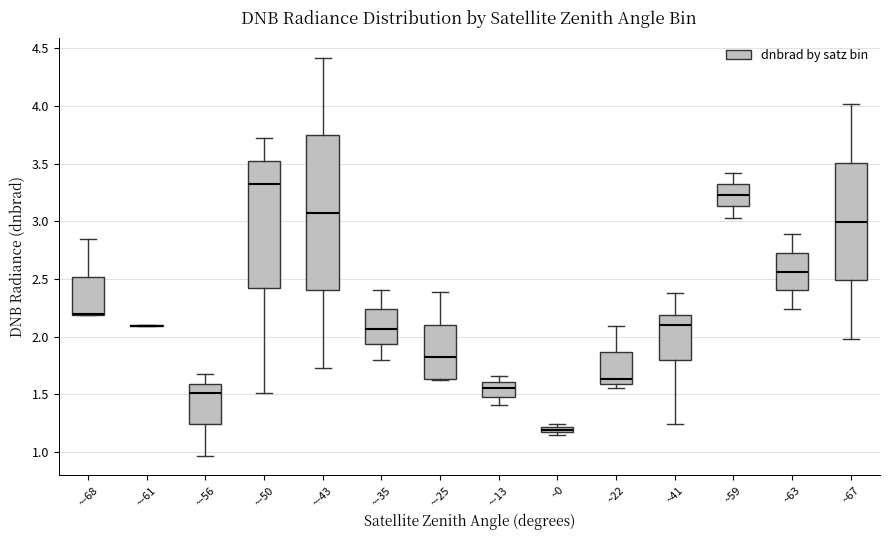

Which box is the tallest, from its lower edge to its upper edge?

~-43